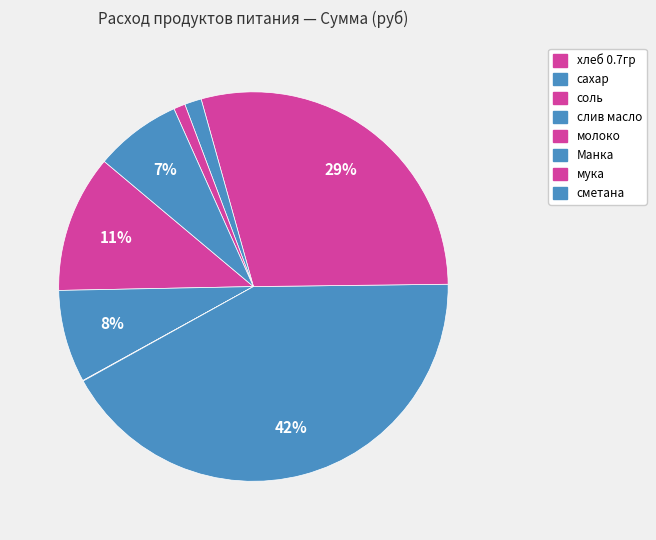

Combined, do мука and Манка account for over 50%?

No